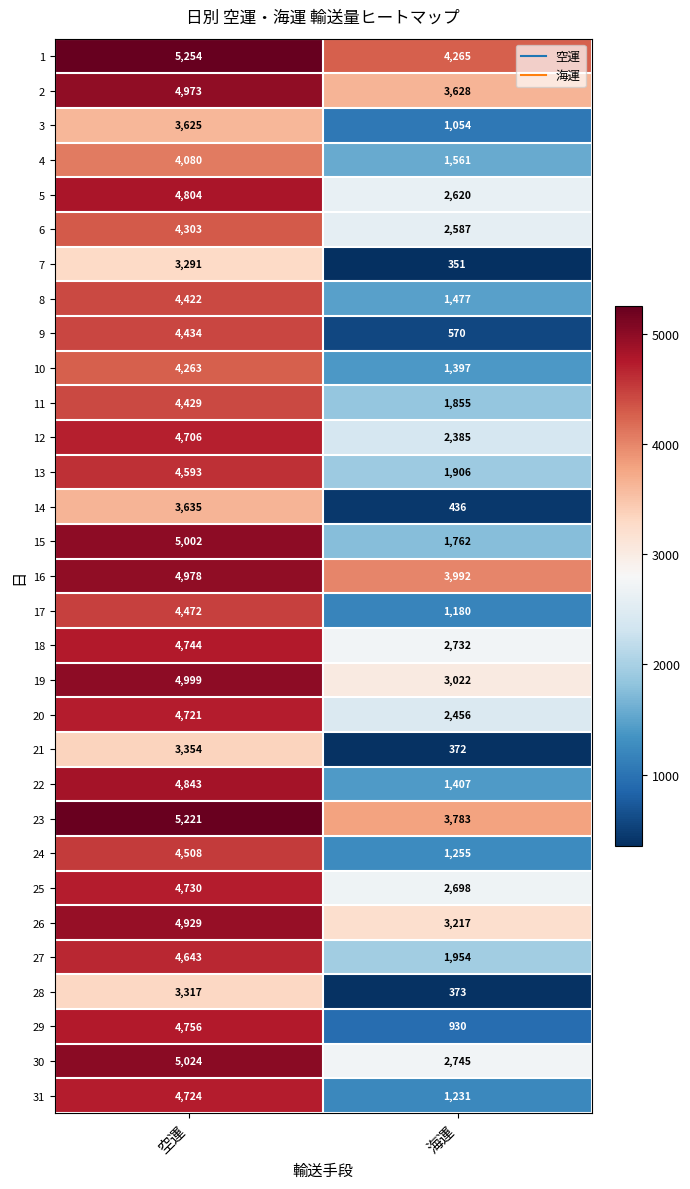

What is the total value across all series at 空運?

139777